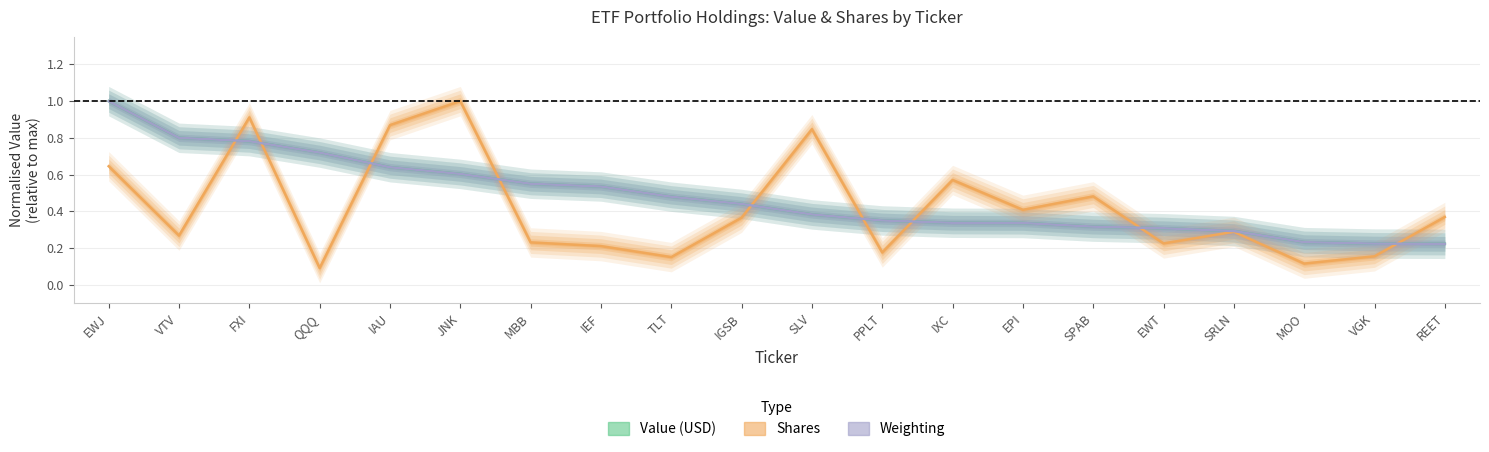

Which series changed the most between IXC and EWT?

Shares